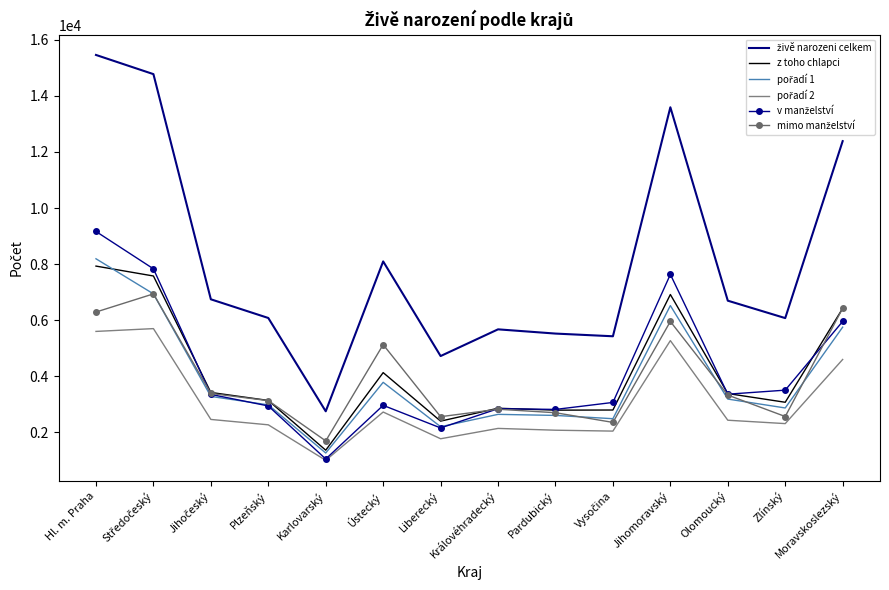

At which category does the chart reach its peak across all series?

Hl. m. Praha